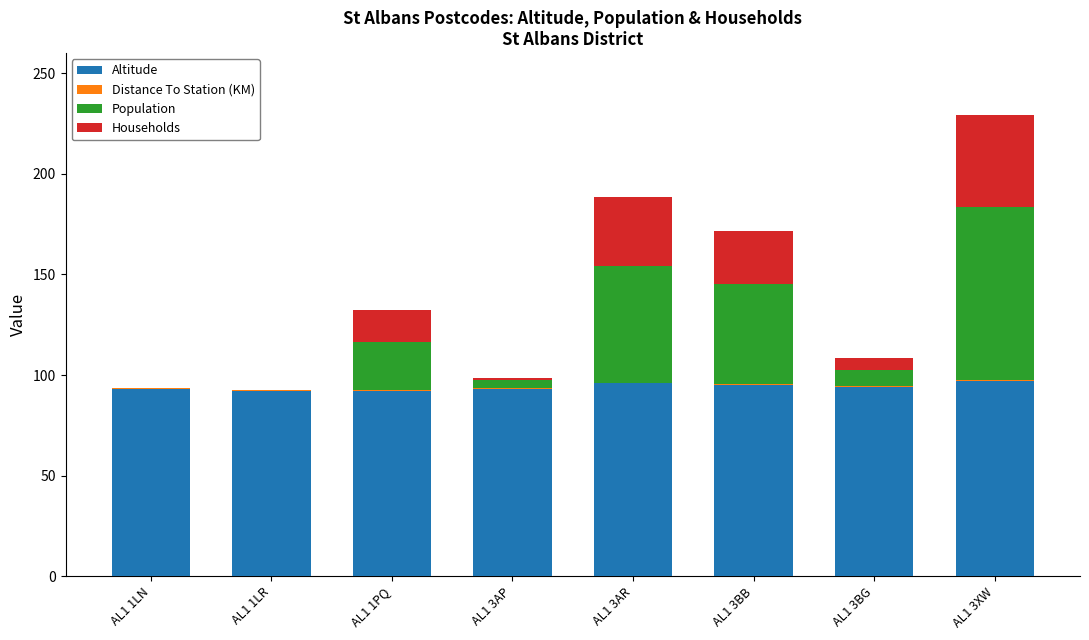

At which category is the sum across all series the highest?

AL1 3XW